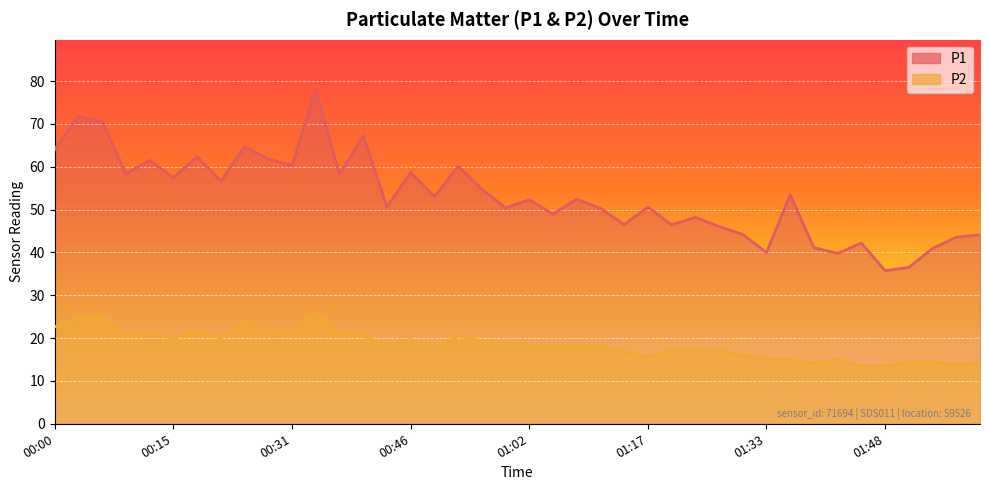

True or false: P2 and P1 intersect in this chart.

False